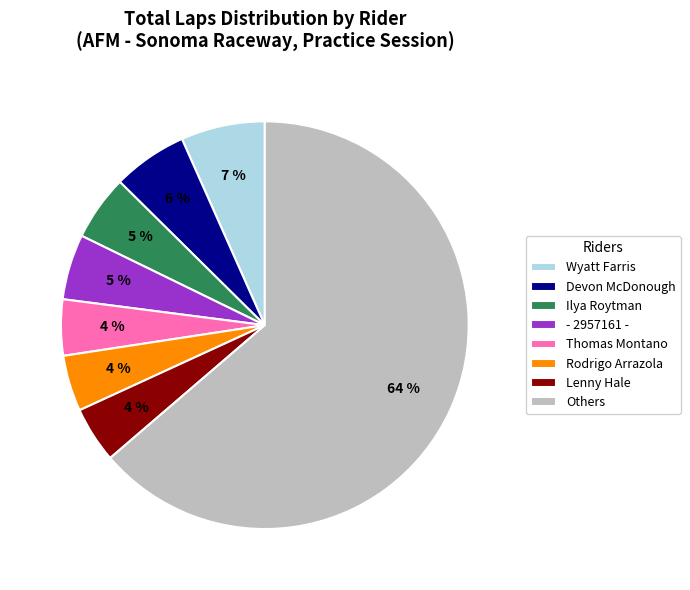

Is there any slice that represents more than half of the pie?

Yes